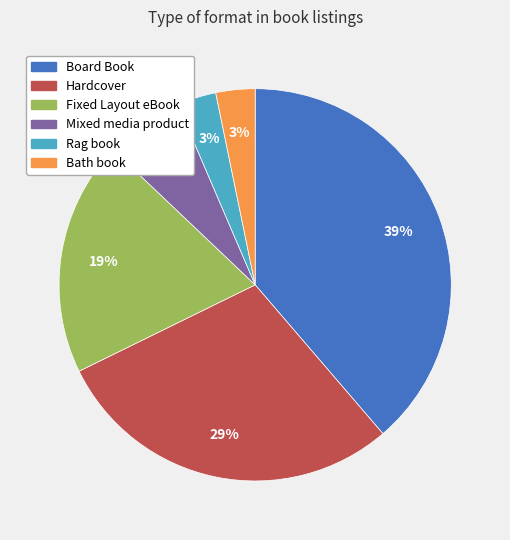

The Board Book slice represents 39% of the pie. True or false?

True